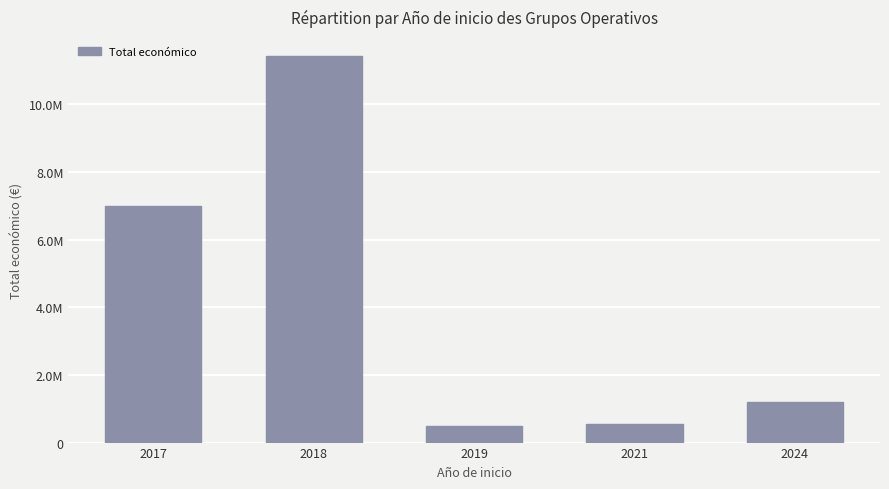

Between 2021 and 2018, which is larger?

2018